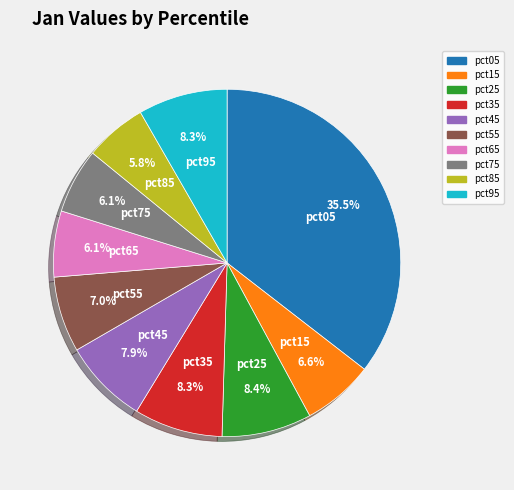

Is it true that pct75 is 1% of the pie?

False